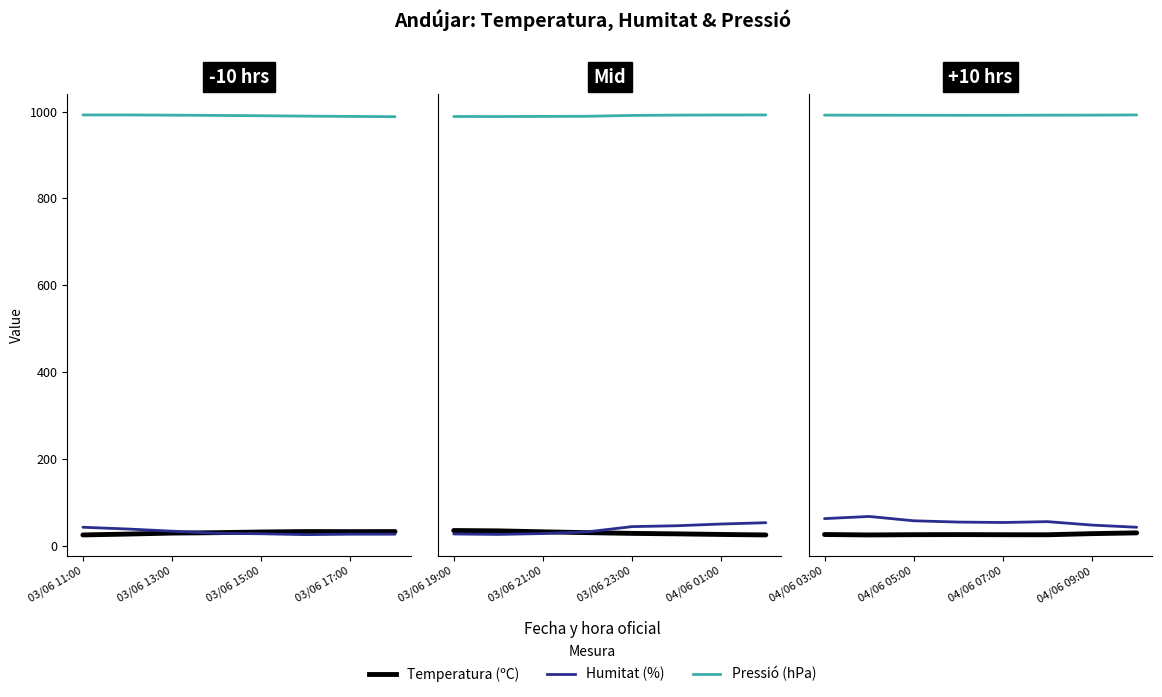

Count the number of data series in this chart.

3